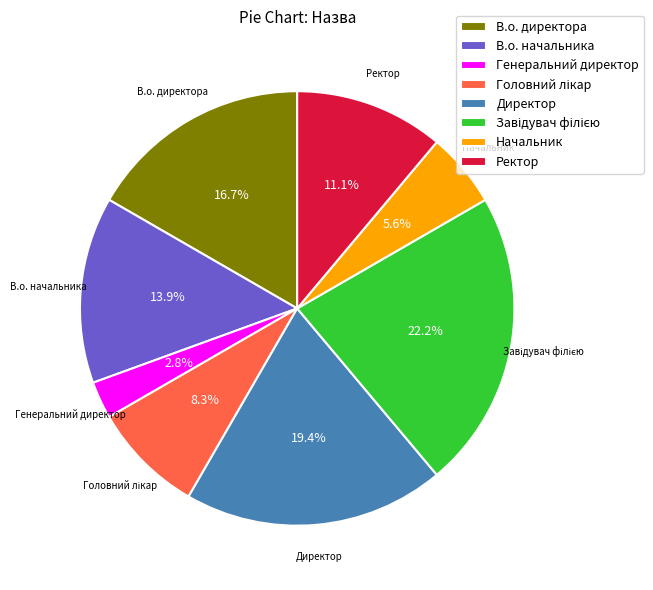

Does Генеральний директор account for over 50% of the chart?

No